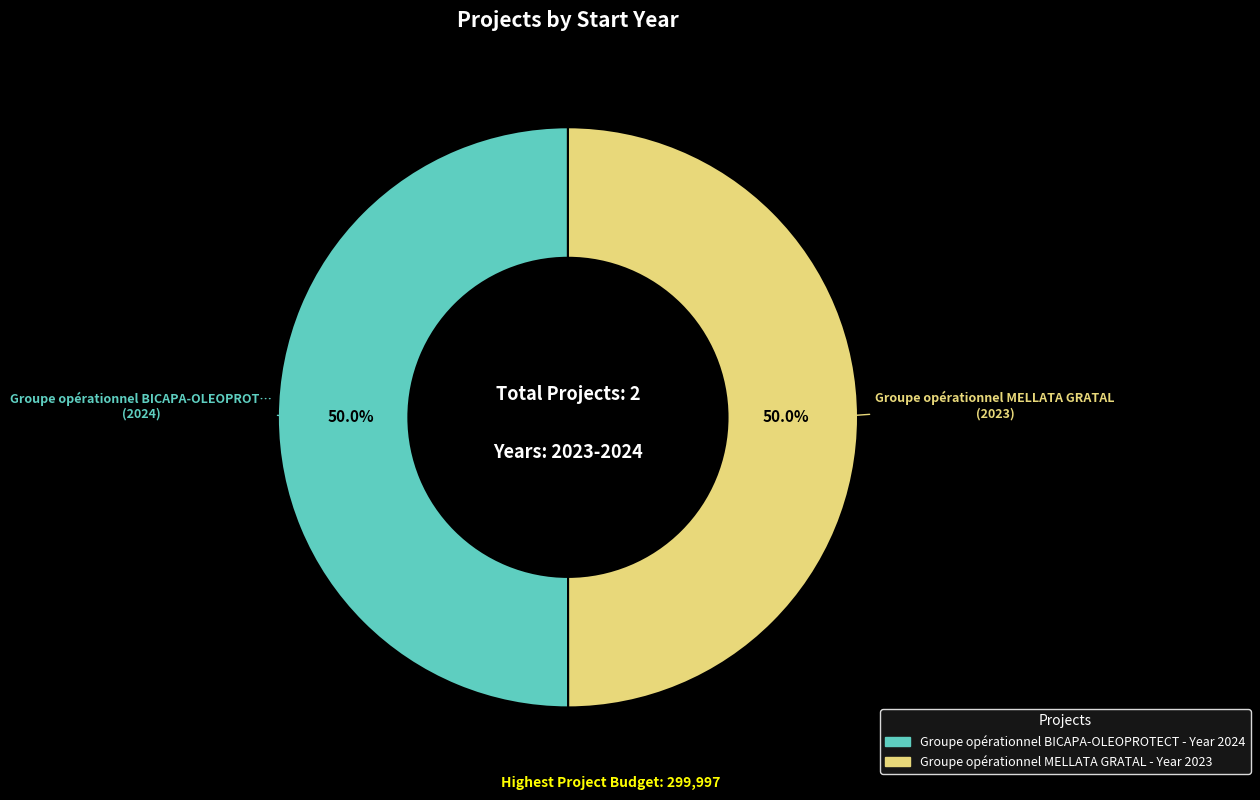

How many slices are in this pie chart?

2